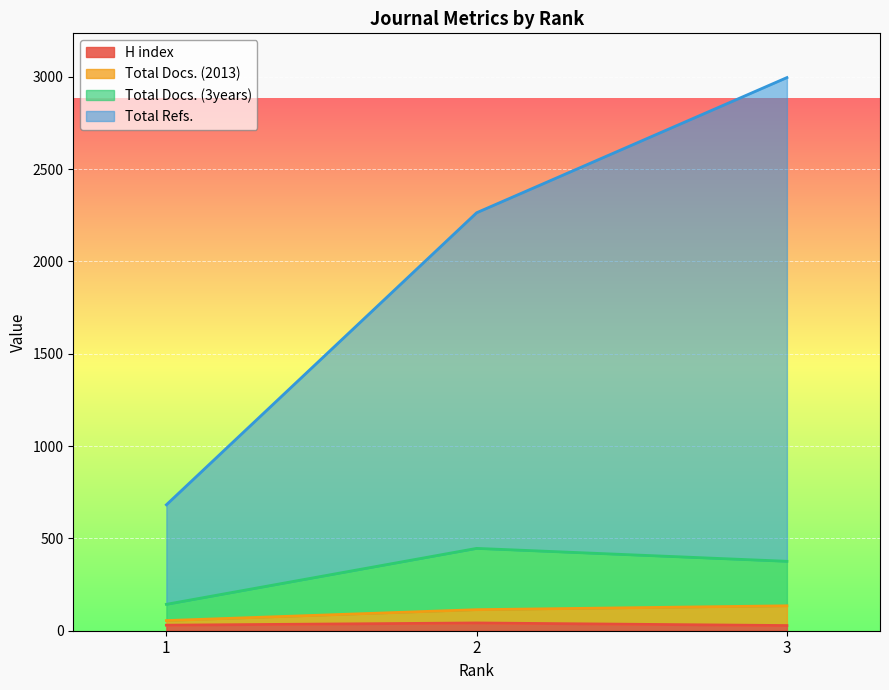

What is the total value across all series at 3?

3535